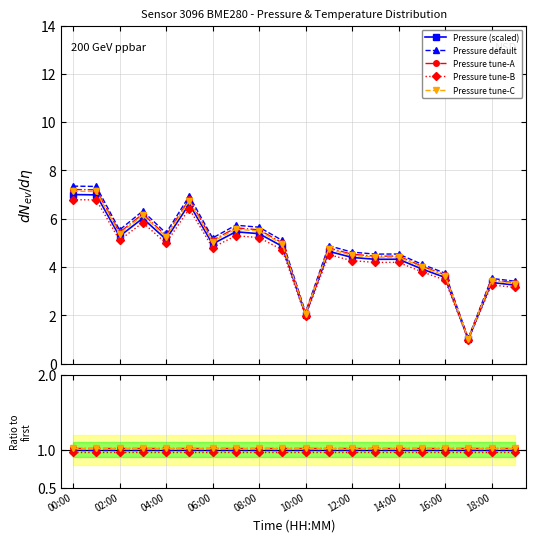

What position from the left is 17?

18